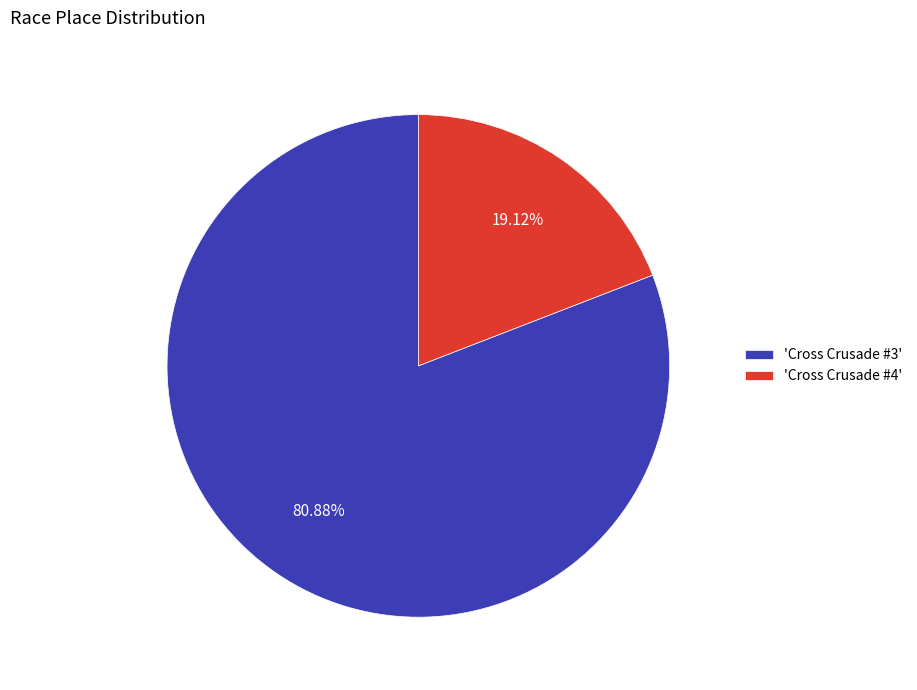

Is the sum of 'Cross Crusade #3' and 'Cross Crusade #4' greater than half?

Yes